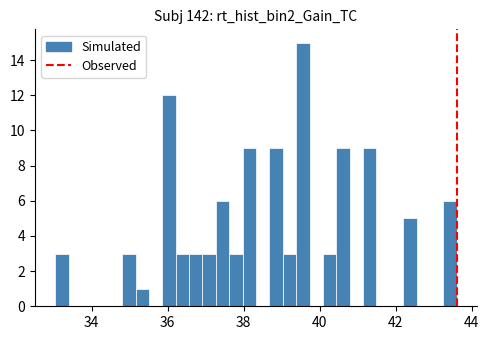

Read against the x-axis, roughly where is the centre of the tallest bar?

39.6